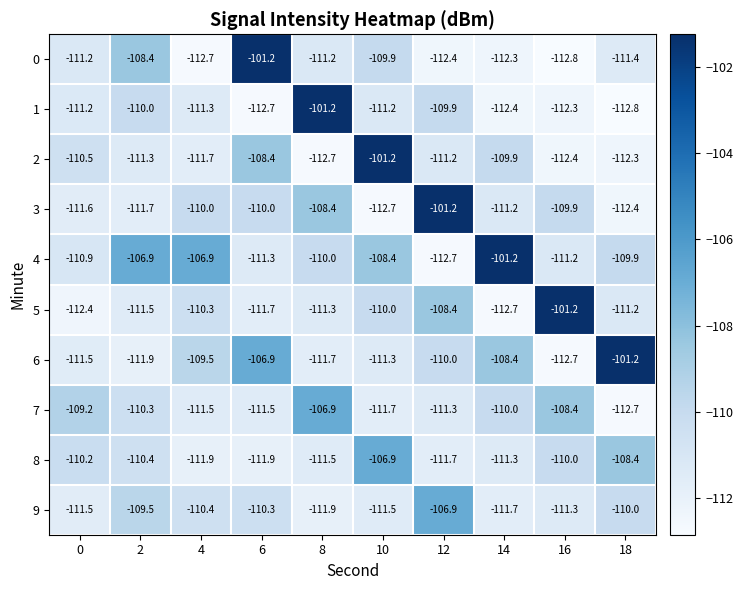

The value of 9 at 2 is -109.5. True or false?

True